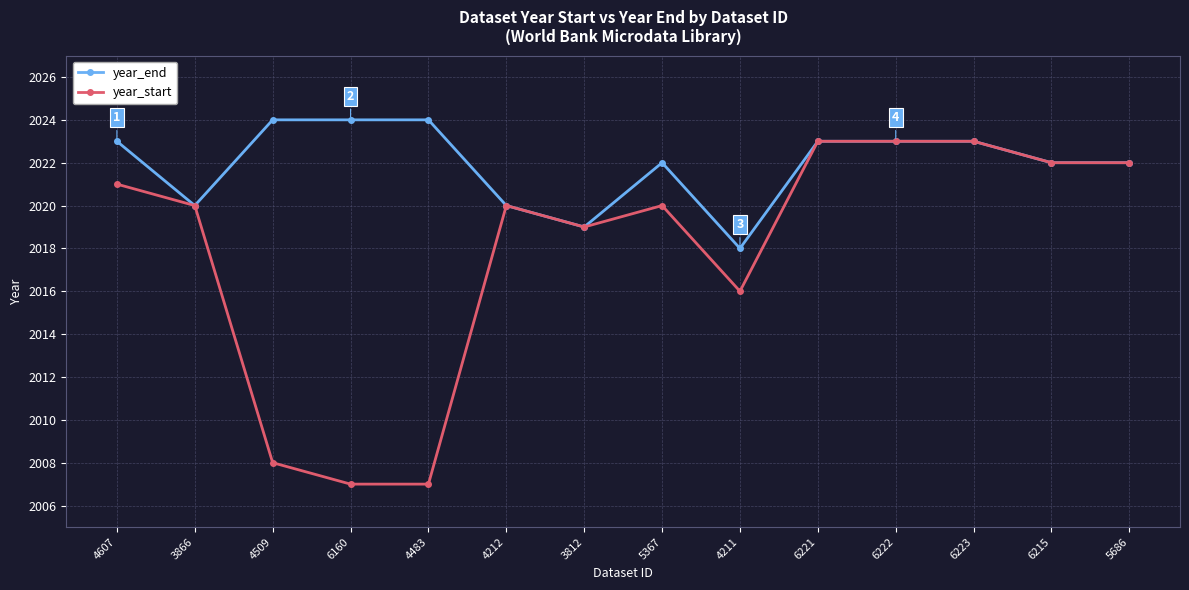

Which series has the widest spread of values?

year_start